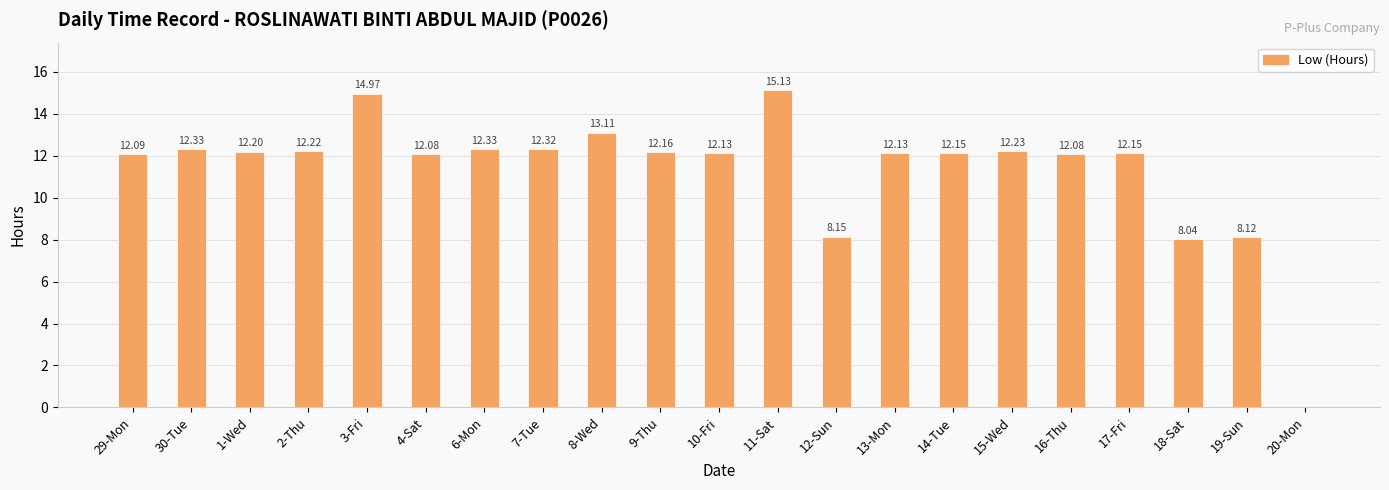

What is the sum of all values?

238.1